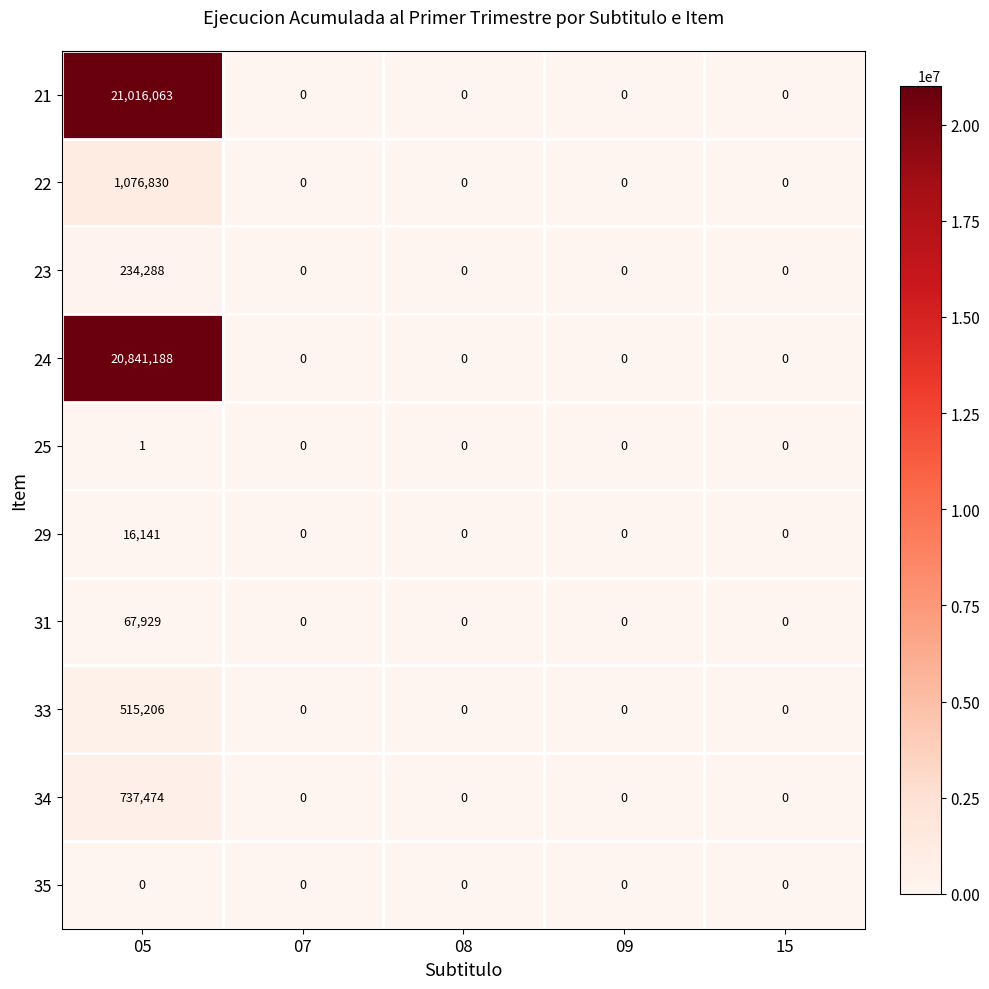

Rank the series by their maximum value, from lowest to highest.

35, 25, 29, 31, 23, 33, 34, 22, 24, 21